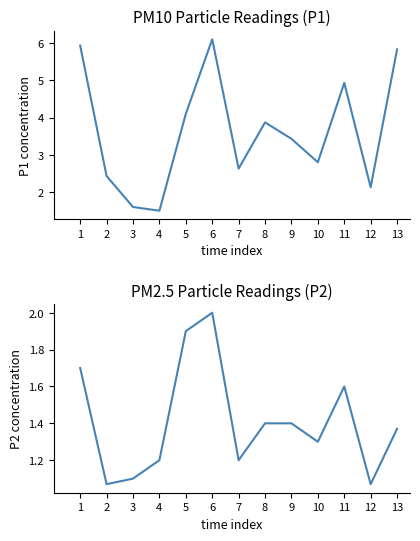

True or false: P1 has a value of 2.5 at 3.

False